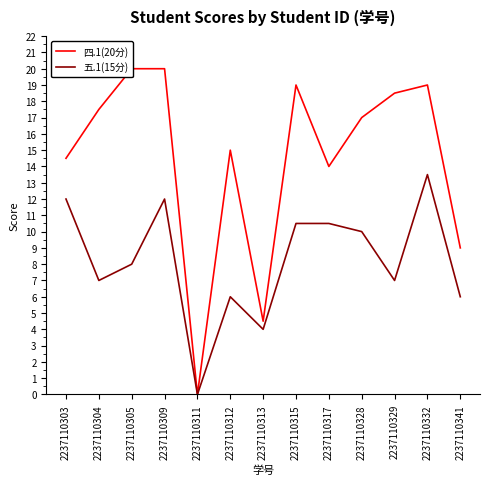

Which has a higher value, 2237110317 or 2237110313?

2237110317